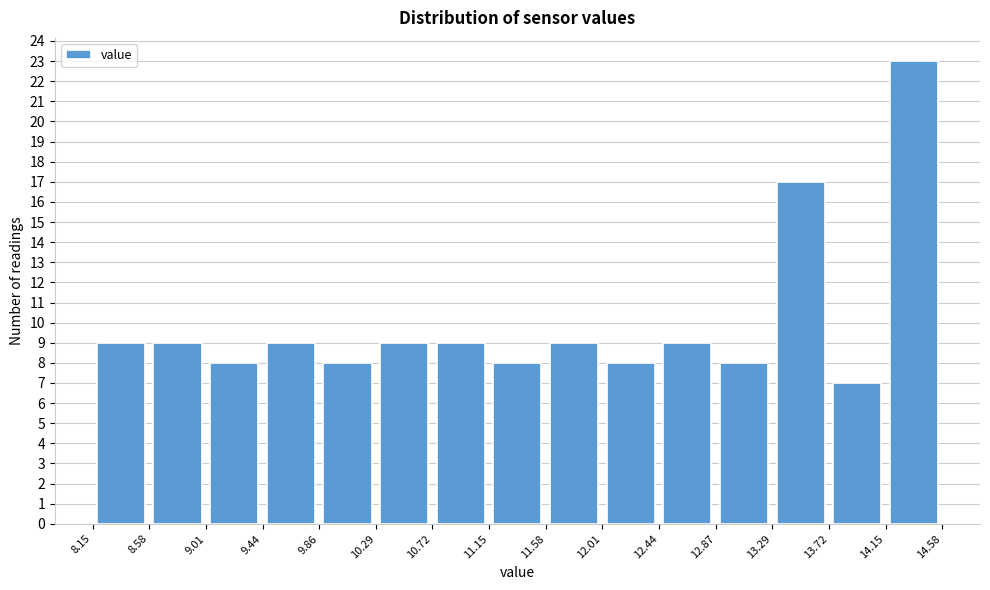

Reading left to right, transcribe this chart: for each bar, give the range it covers on the x-axis and its height. The values are not printed on the chart, so give them approximately, as read against the axis.

8.15 to 8.58: 9
8.58 to 9.01: 9
9.01 to 9.44: 8
9.44 to 9.86: 9
9.86 to 10.29: 8
10.29 to 10.72: 9
10.72 to 11.15: 9
11.15 to 11.58: 8
11.58 to 12.01: 9
12.01 to 12.44: 8
12.44 to 12.87: 9
12.87 to 13.29: 8
13.29 to 13.72: 17
13.72 to 14.15: 7
14.15 to 14.58: 23